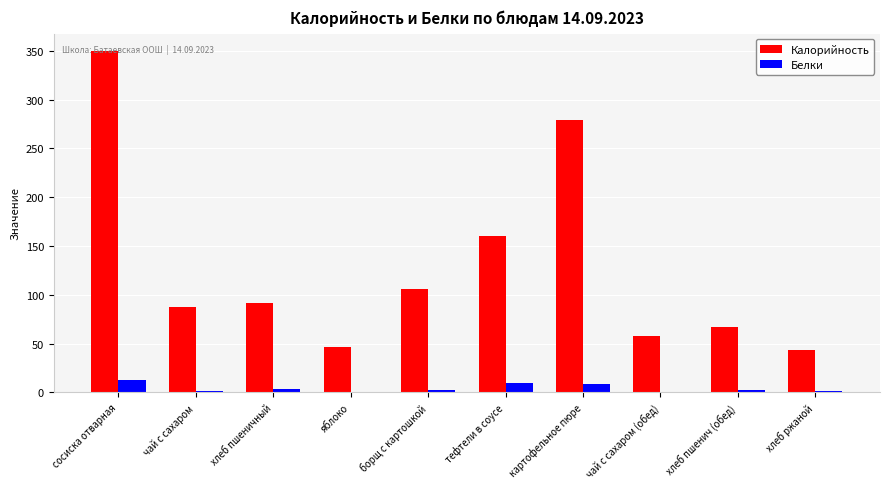

At which category is the sum across all series the highest?

сосиска отварная